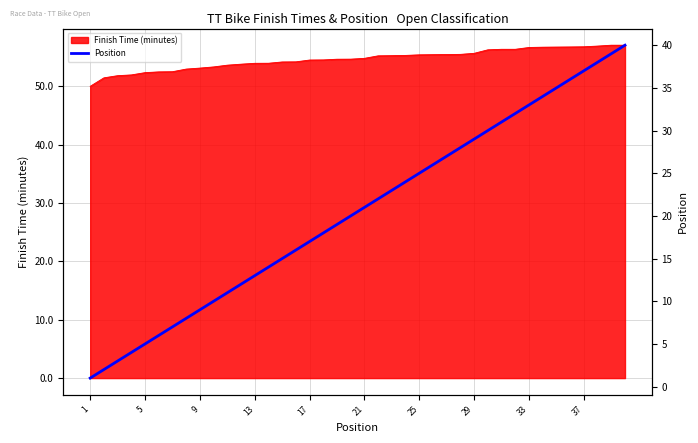

What is the difference between the second highest and second lowest values?

37